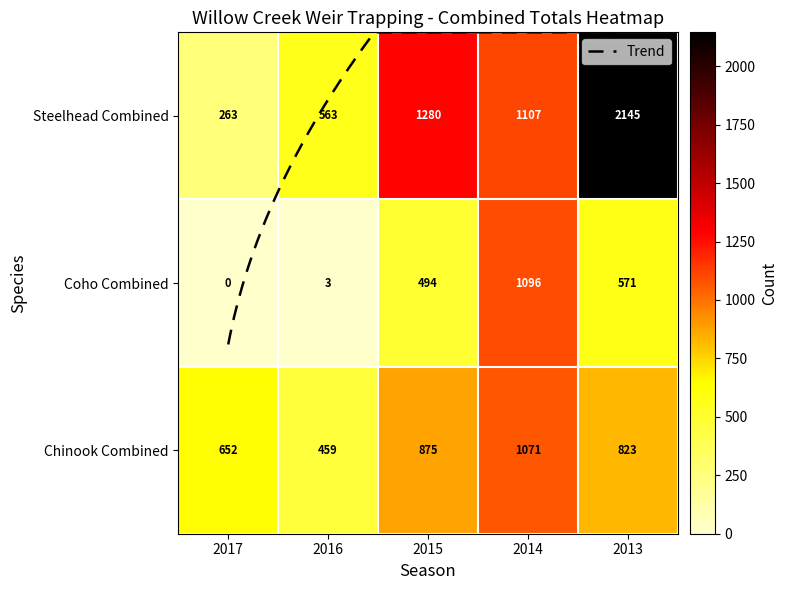

Which series has the largest range (max minus min)?

Steelhead Combined